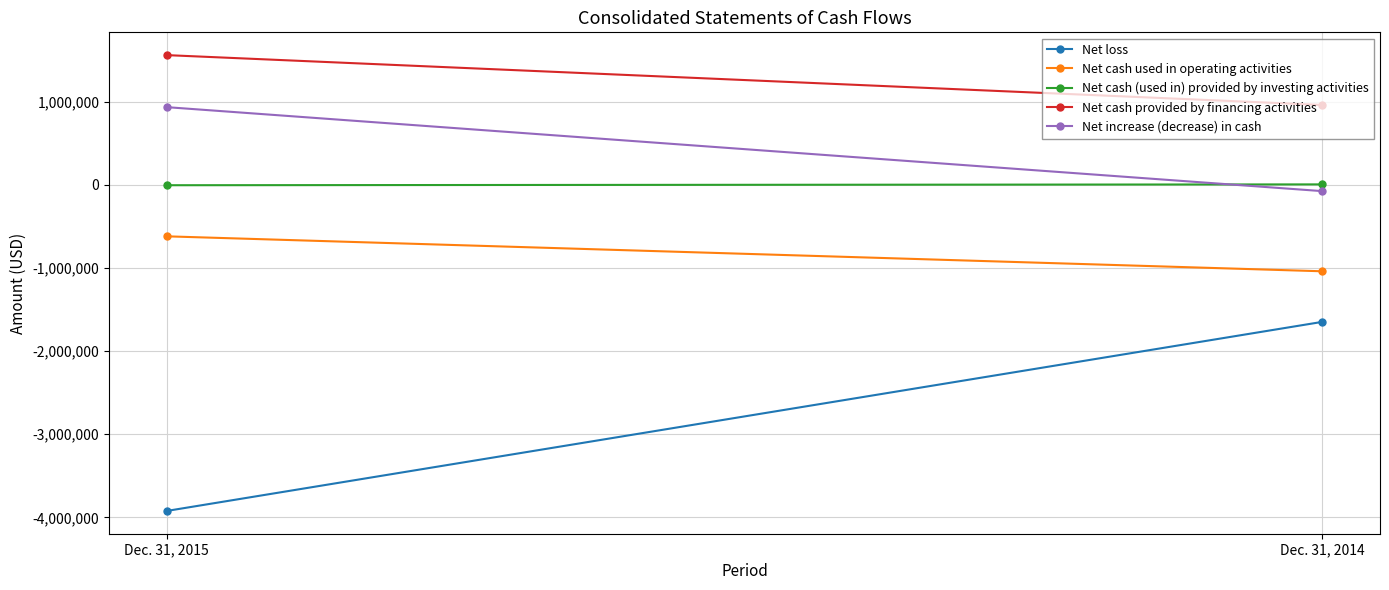

How many lines are shown in the chart?

5